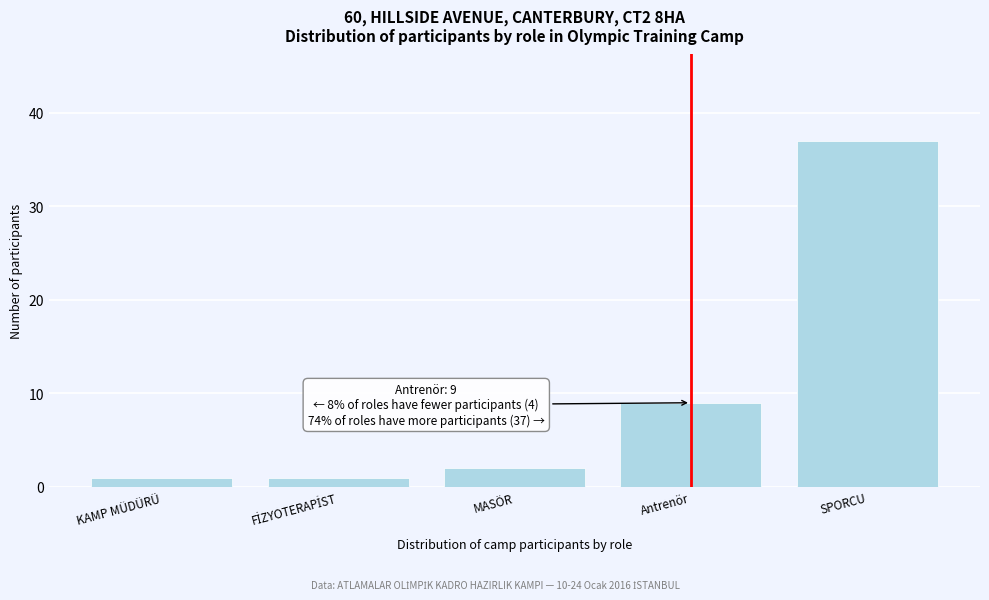

Reading left to right, transcribe all the data shown in this chart.

1	1	2	9	37